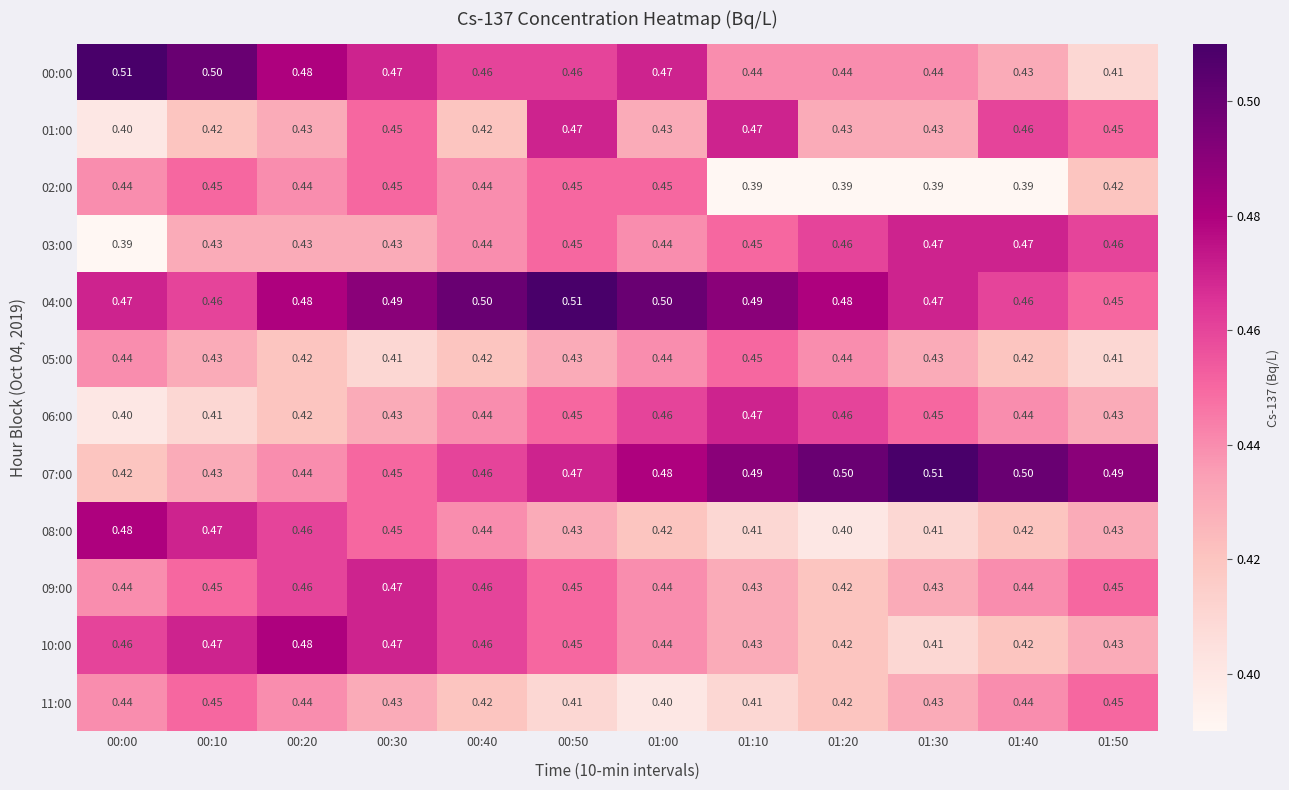

Is the value of 11:00 at 00:40 greater than the value of 10:00 at 00:30?

No